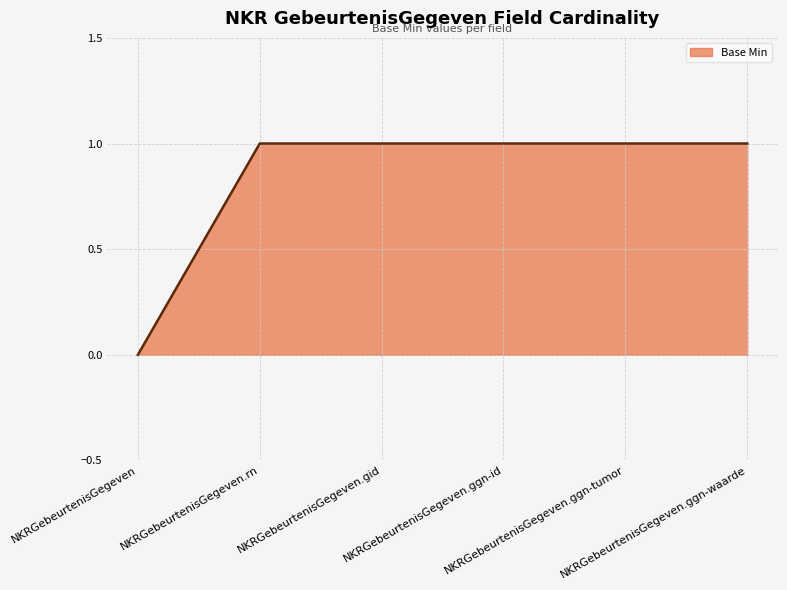

True or false: there are more than 2 points higher than both neighbors.

False